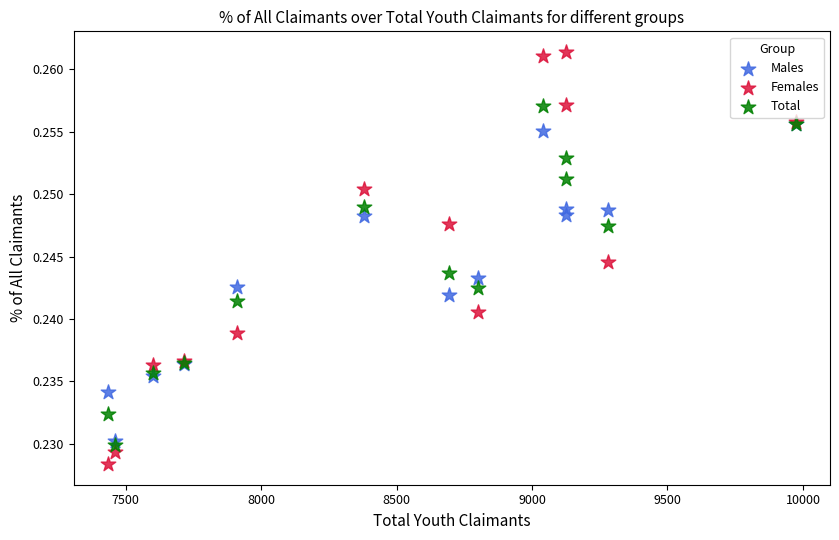

What are all the series names shown in the legend?

Males, Females, Total